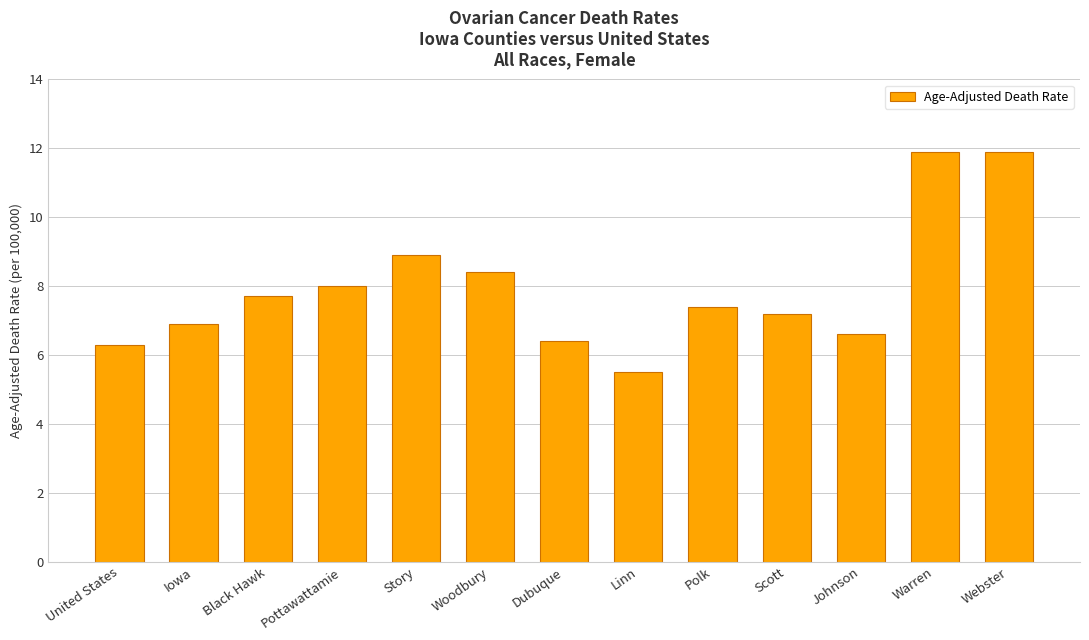

Which has a higher value, Dubuque or Pottawattamie?

Pottawattamie